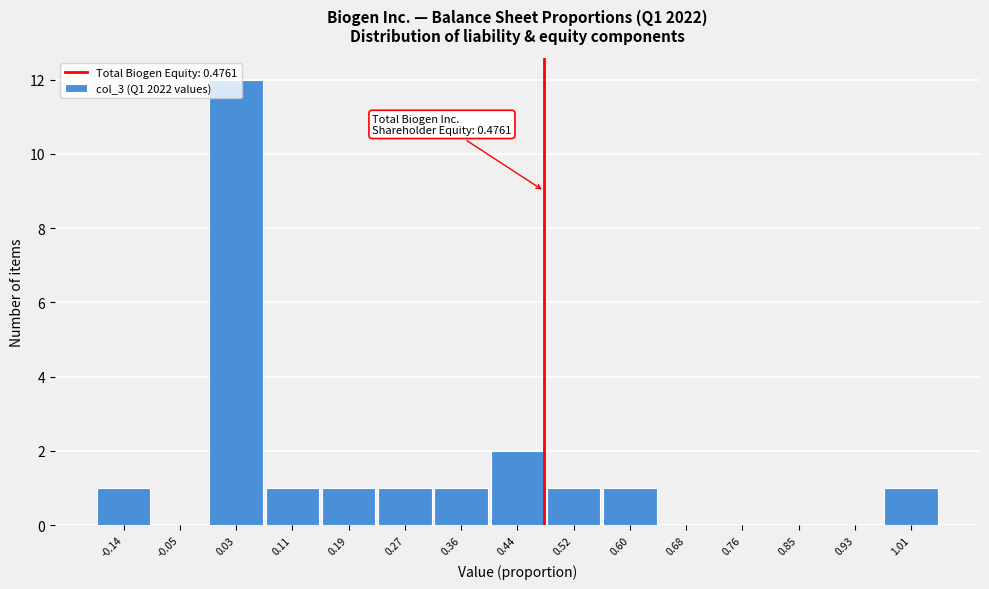

Which range on the x-axis has the tallest bar?

-0.01 to 0.07